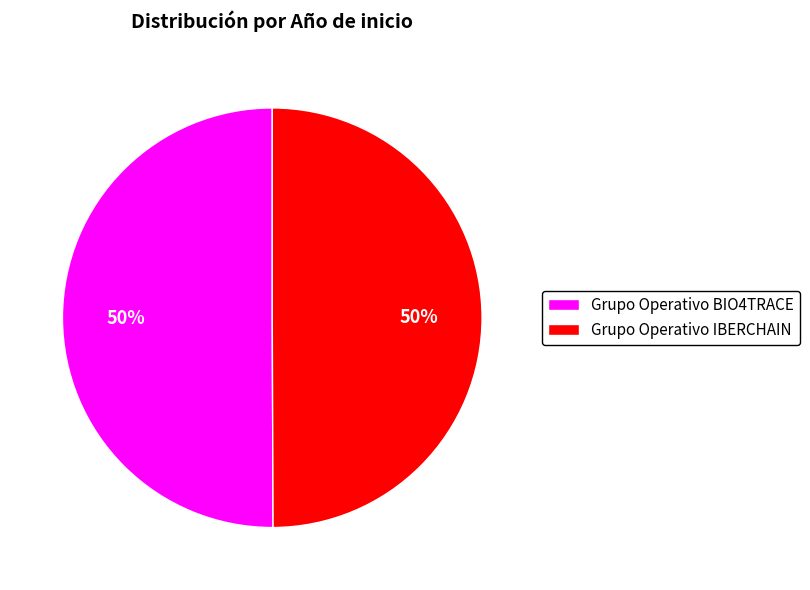

What percentage is the Grupo Operativo IBERCHAIN slice, to the nearest percent?

50%